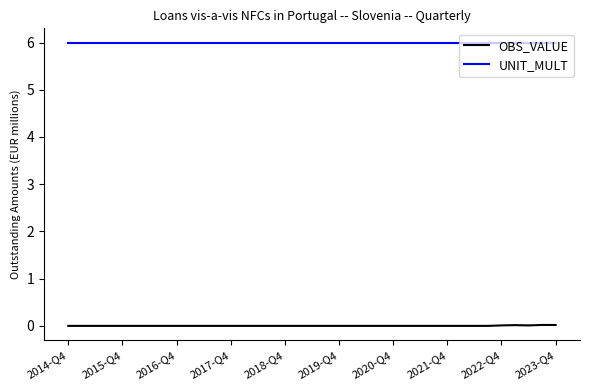

Rank the series by their maximum value, from lowest to highest.

OBS_VALUE, UNIT_MULT